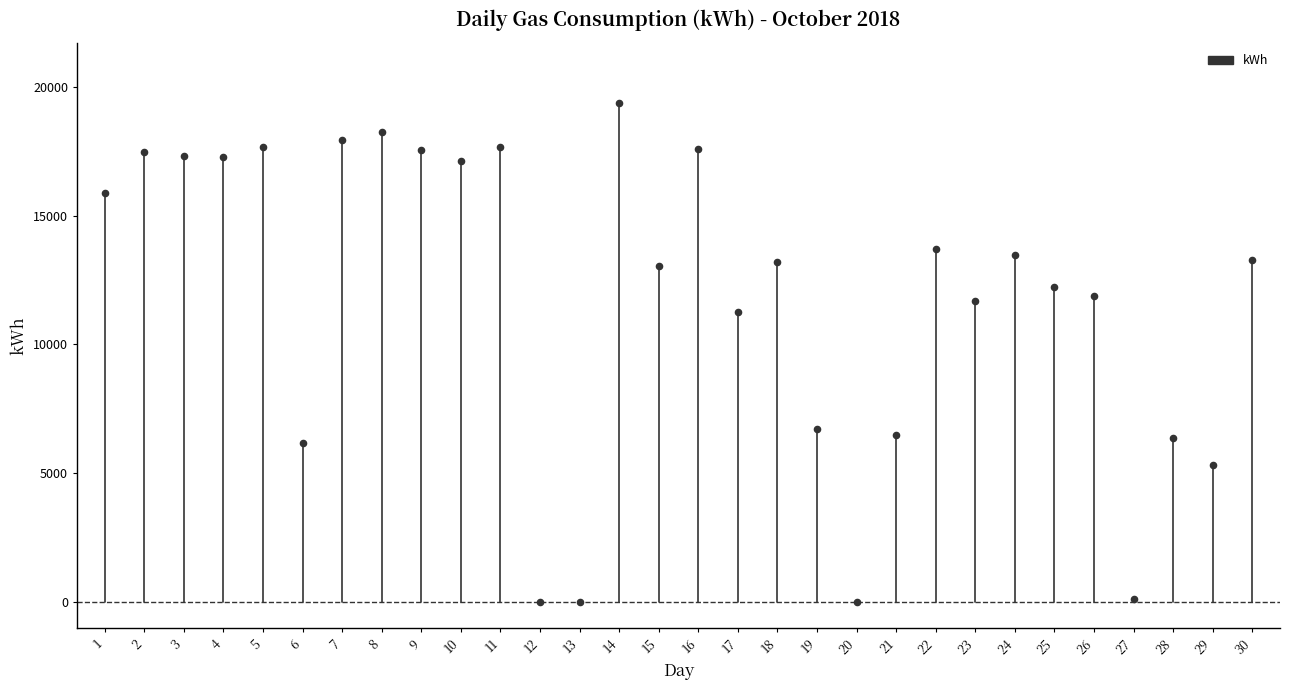

What is the range of Y values (max minus min)?

19363.1